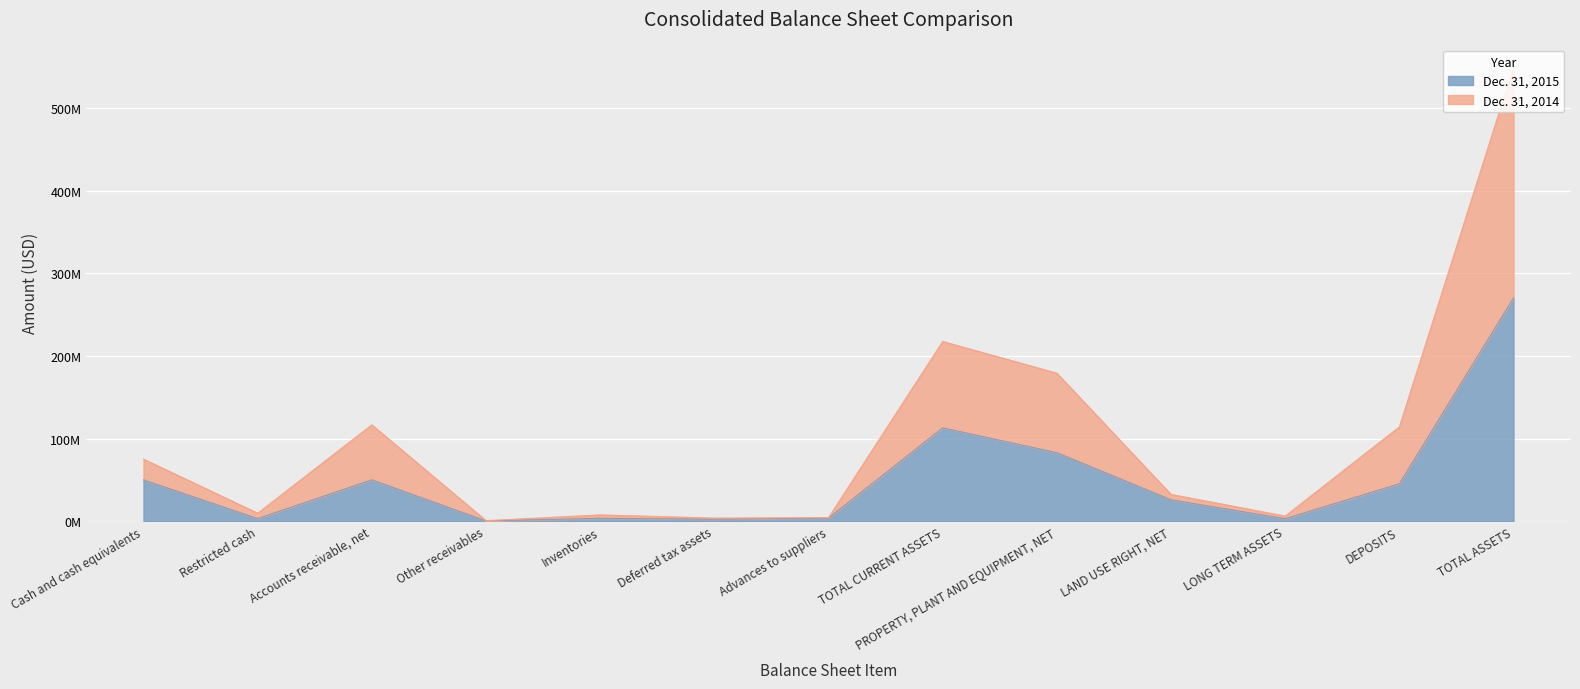

True or false: Dec. 31, 2014 and Dec. 31, 2015 cross at least once.

False